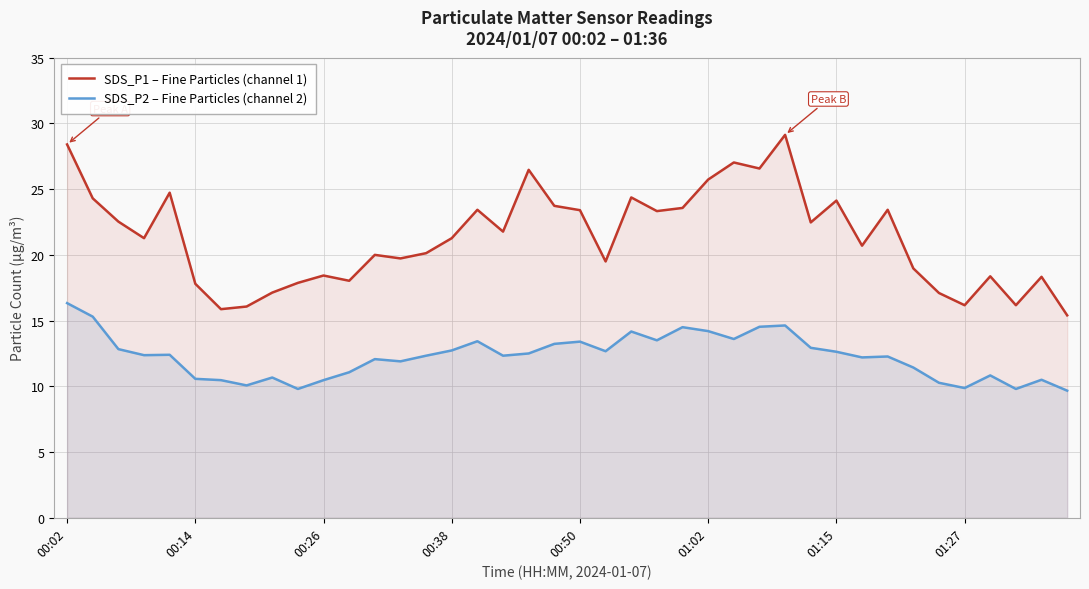

True or false: SDS_P1 – Fine Particles (channel 1) has more than 2 interior local peaks.

True